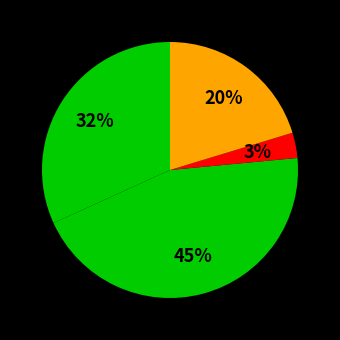

Count the number of slices in the pie.

4